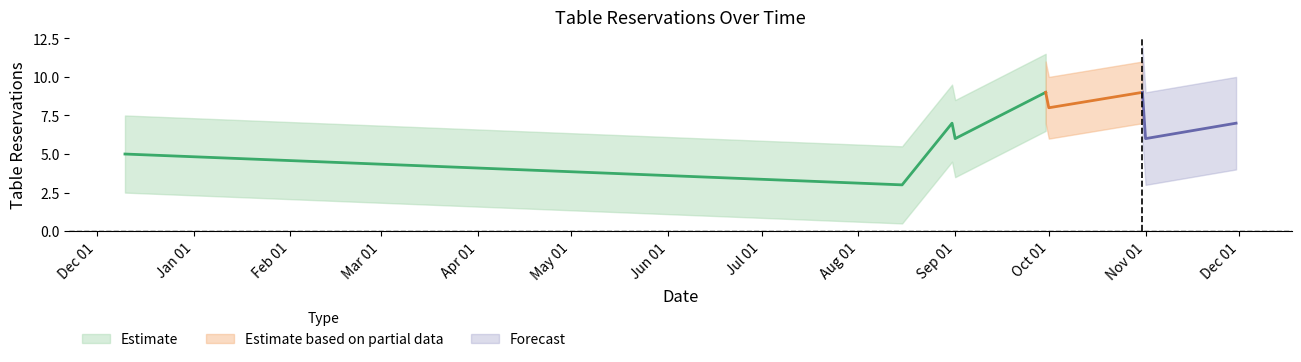

Is it true that the value at 2020-11-01 is 3?

False